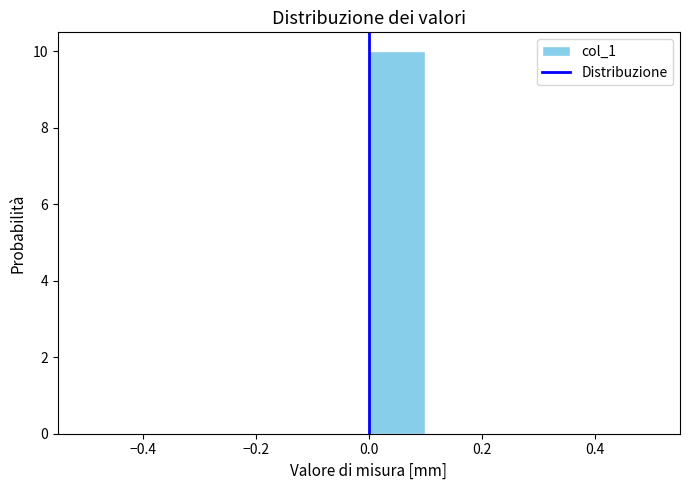

Reading left to right, transcribe this chart: for each bar, give the range it covers on the x-axis and its height. The values are not printed on the chart, so give them approximately, as read against the axis.

-0.5 to -0.4: 0
-0.4 to -0.3: 0
-0.3 to -0.2: 0
-0.2 to -0.1: 0
-0.1 to 0.0: 0
0.0 to 0.1: 10
0.1 to 0.2: 0
0.2 to 0.3: 0
0.3 to 0.4: 0
0.4 to 0.5: 0